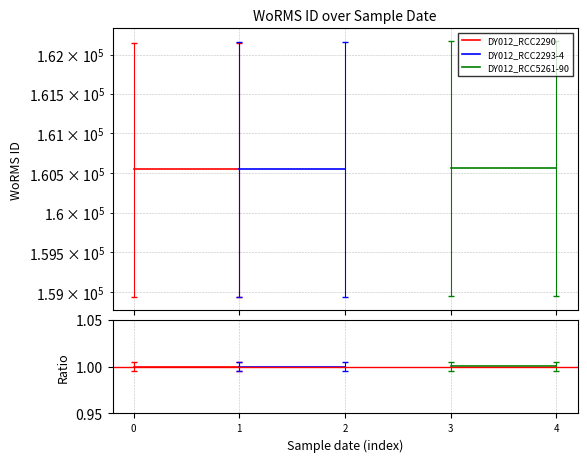

Reading left to right, what are all the values shown in this chart?

DY012_RCC2290: 1.0	1.0
DY012_RCC2293-4: 1.0	1.0
DY012_RCC5261-90: 1.0	1.0